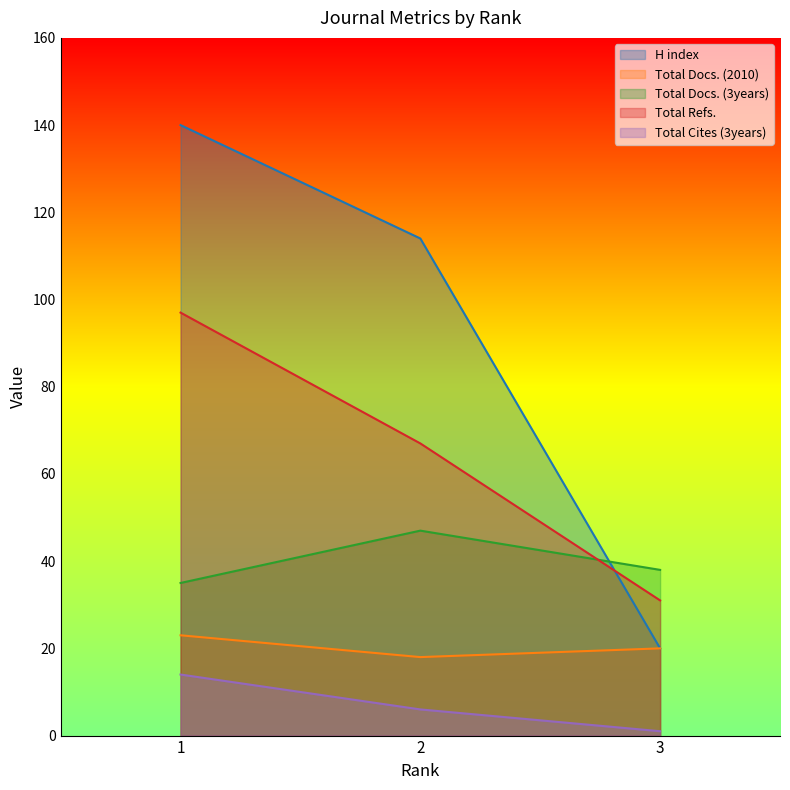

Reading left to right, extract all data points from this chart.

H index: 1=140	2=114	3=20
Total Docs. (2010): 1=23	2=18	3=20
Total Docs. (3years): 1=35	2=47	3=38
Total Refs.: 1=97	2=67	3=31
Total Cites (3years): 1=14	2=6	3=1